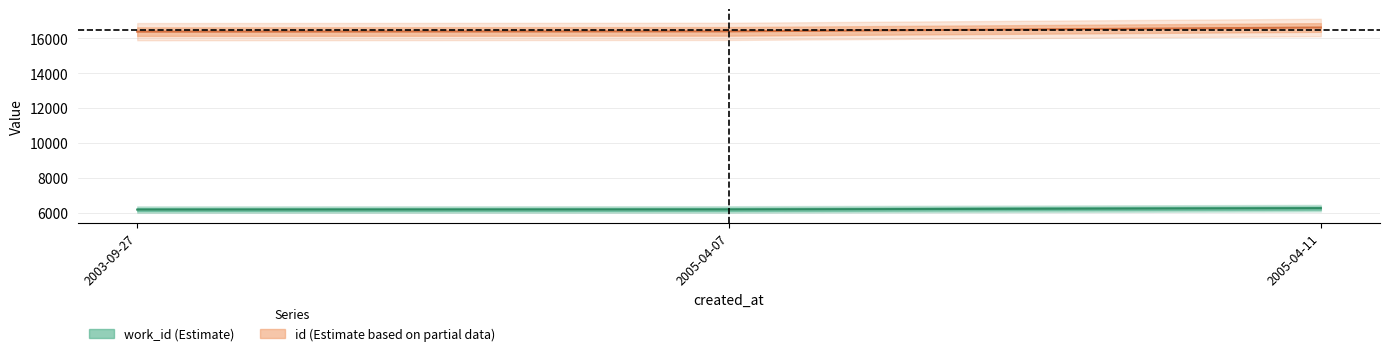

At which label is id closest to 16490?

2005-04-07